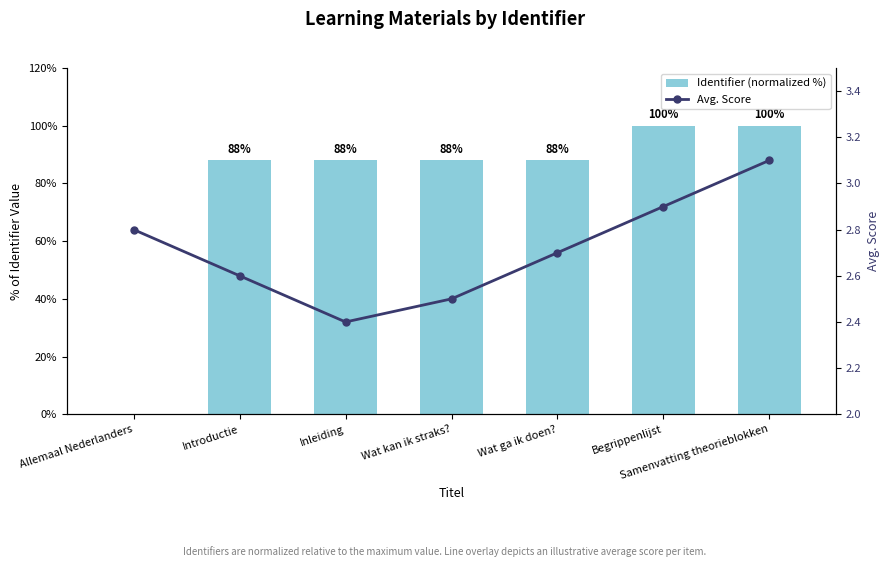

What is the label of the 5th bar from the left?

Wat ga ik doen?